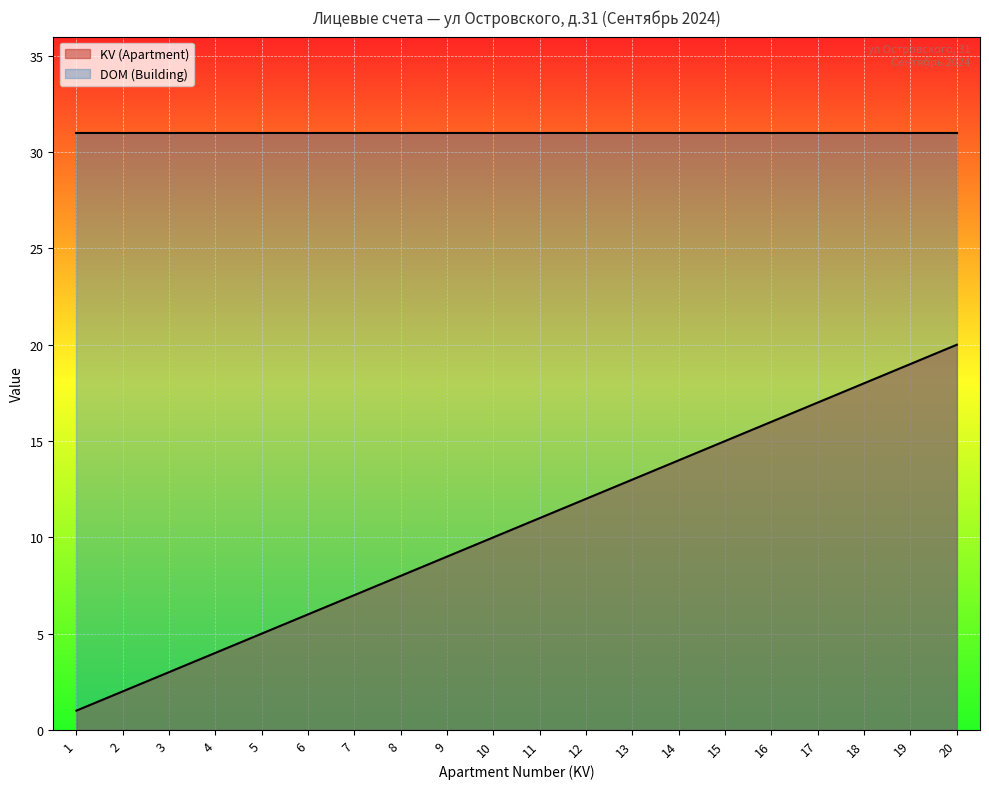

True or false: the data has more than 1 interior local peaks.

False